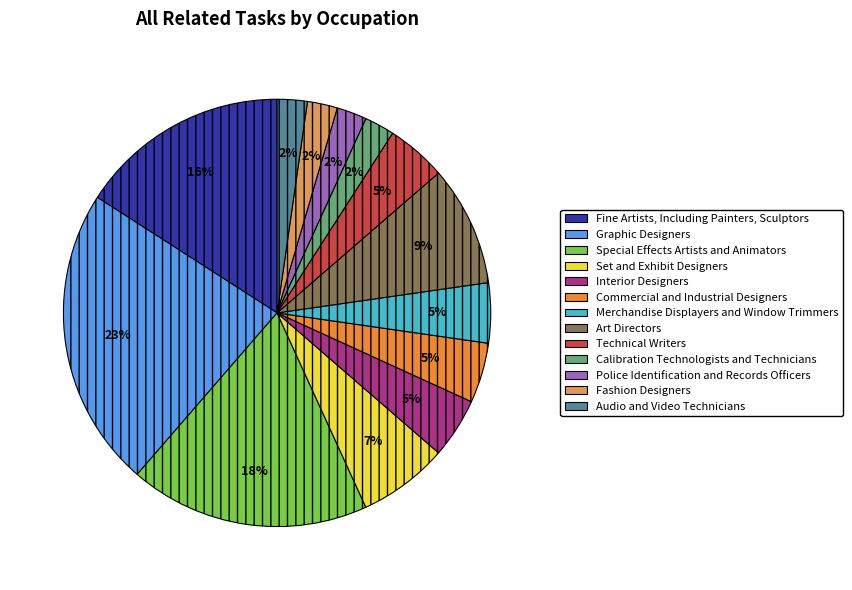

Which has a higher value, Special Effects Artists and Animators or Technical Writers?

Special Effects Artists and Animators